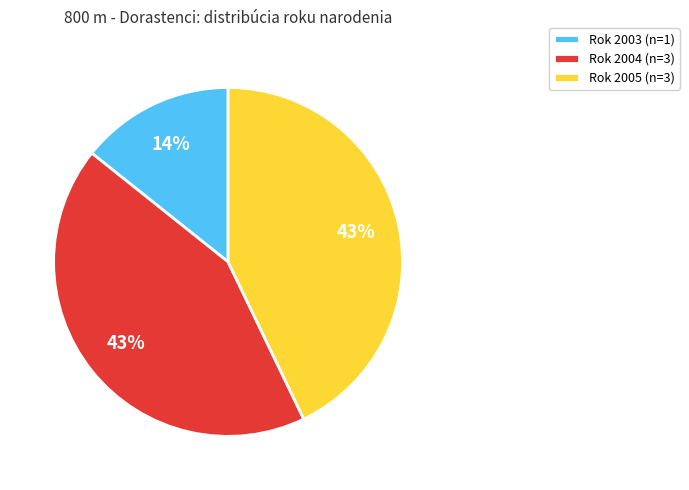

Which has a higher value, Rok 2004 (n=3) or Rok 2003 (n=1)?

Rok 2004 (n=3)